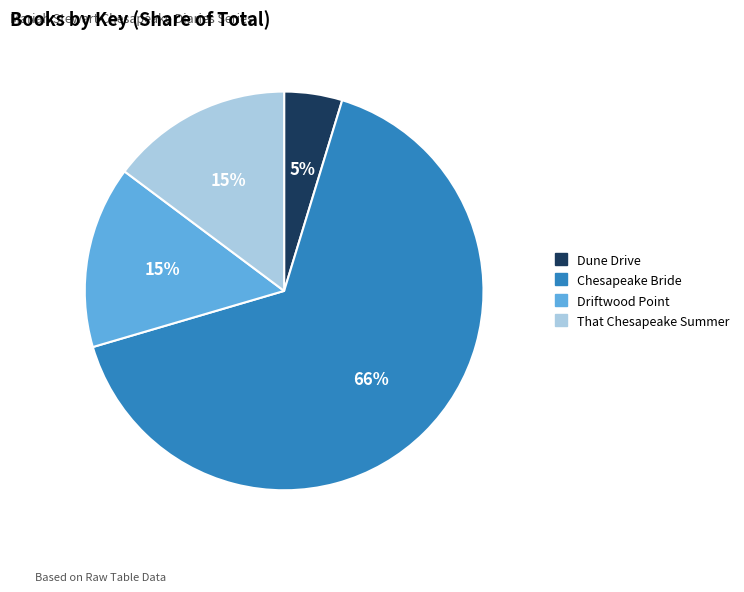

Which category has the smallest portion of the pie?

Dune Drive